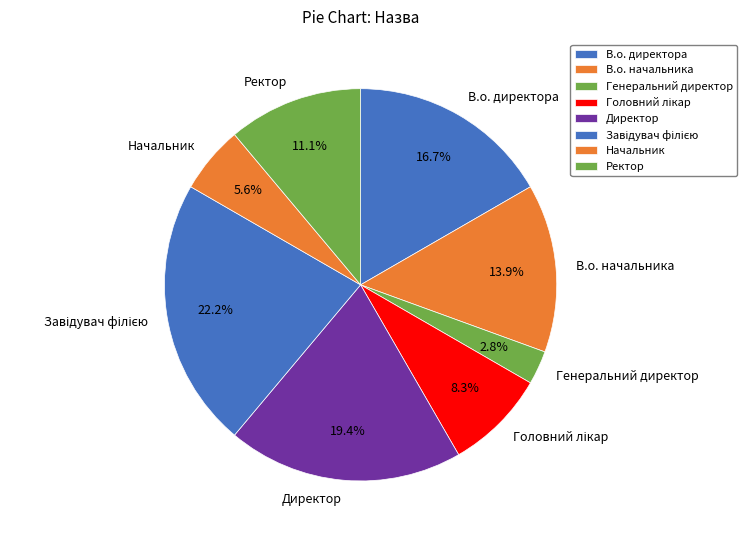

To the nearest percent, what is the difference between the Ректор and В.о. директора slice percentages?

6%